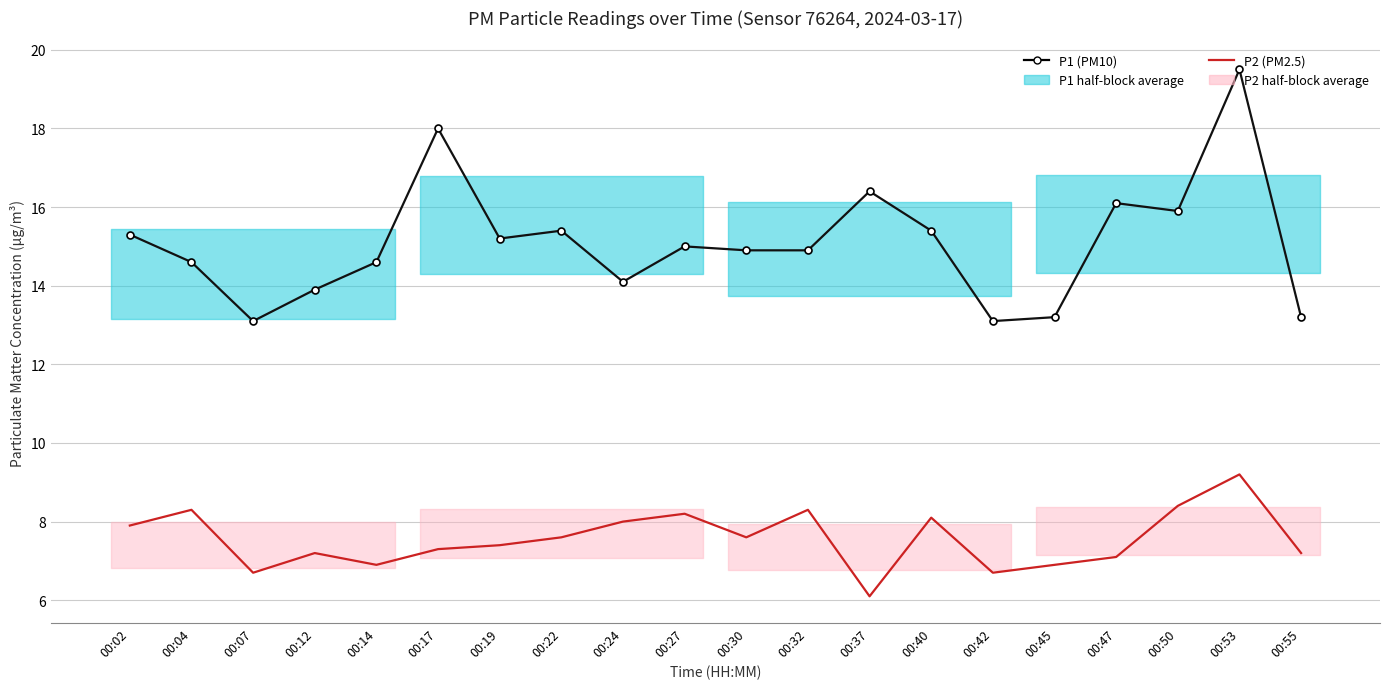

Where is P2 (PM2.5) nearest to the value 7?

00:14